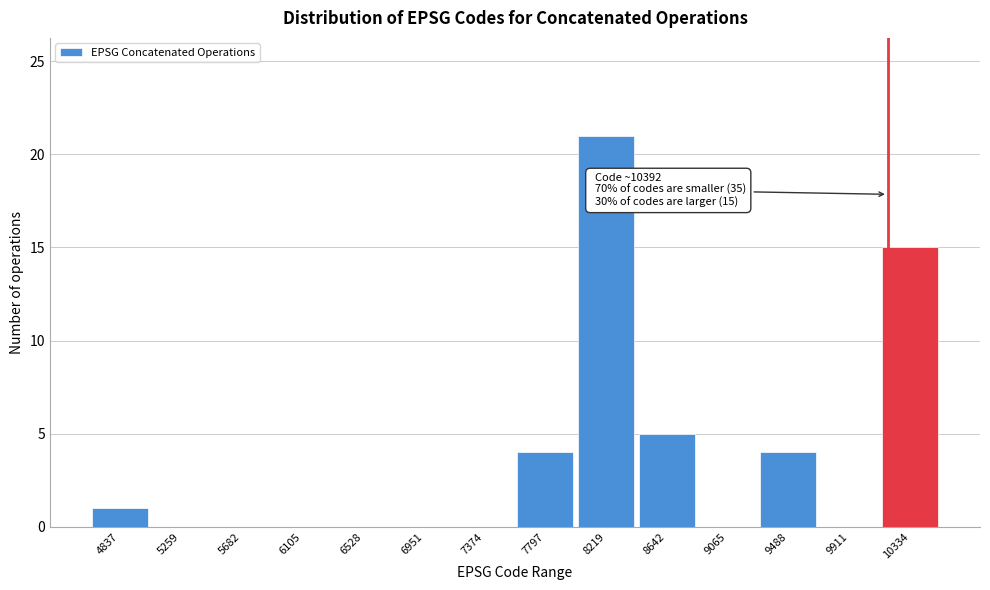

Reading left to right, list all the values displayed in this chart.

4837=1	5259=0	5682=0	6105=0	6528=0	6951=0	7374=0	7797=4	8219=21	8642=5	9065=0	9488=4	9911=0	10334=15